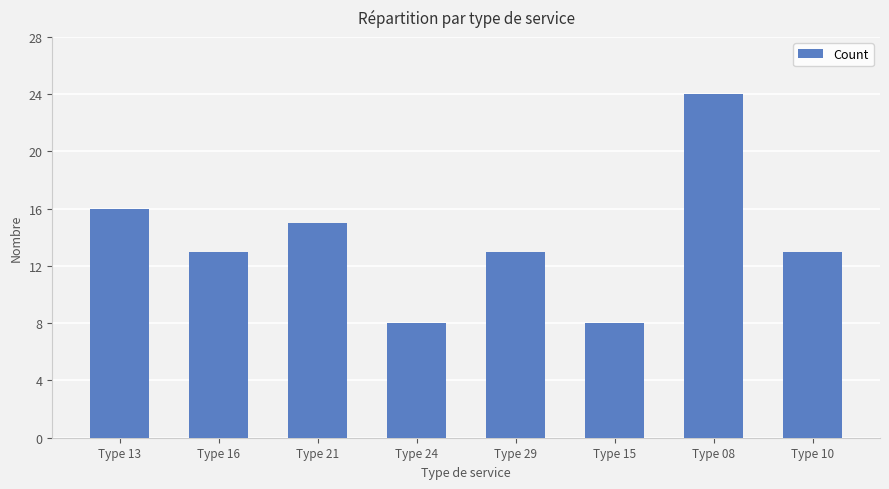

How many bars are there in total?

8